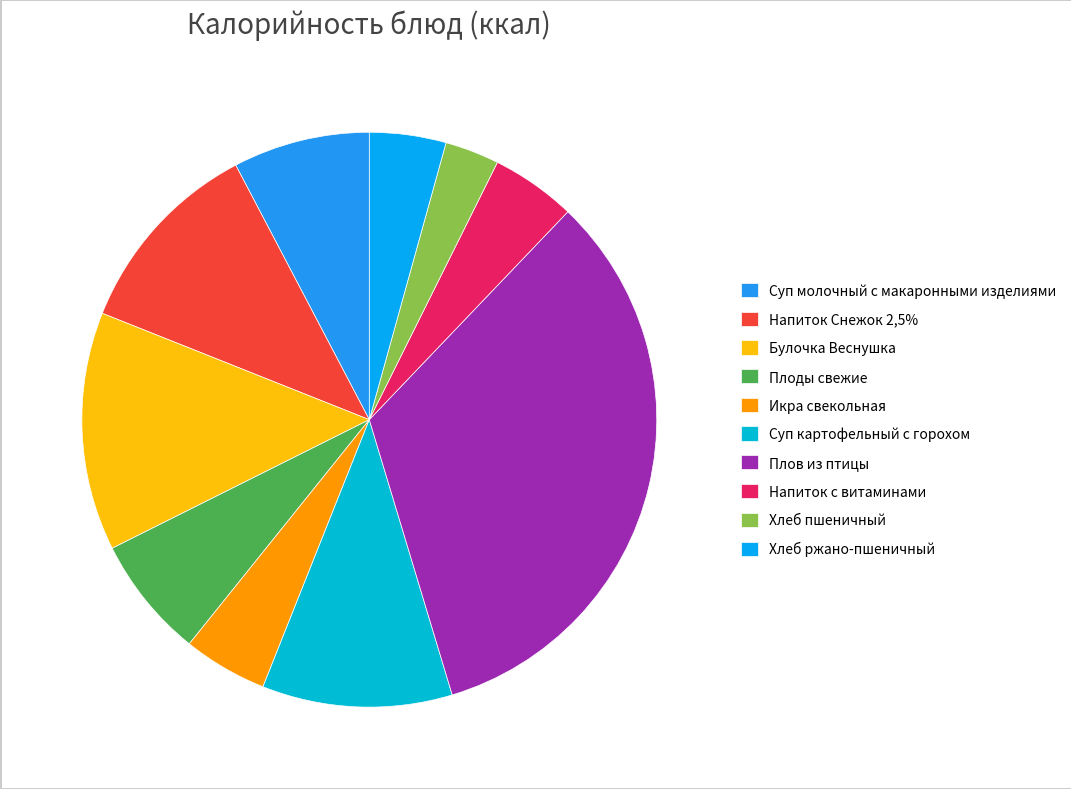

Count the number of slices in the pie.

10